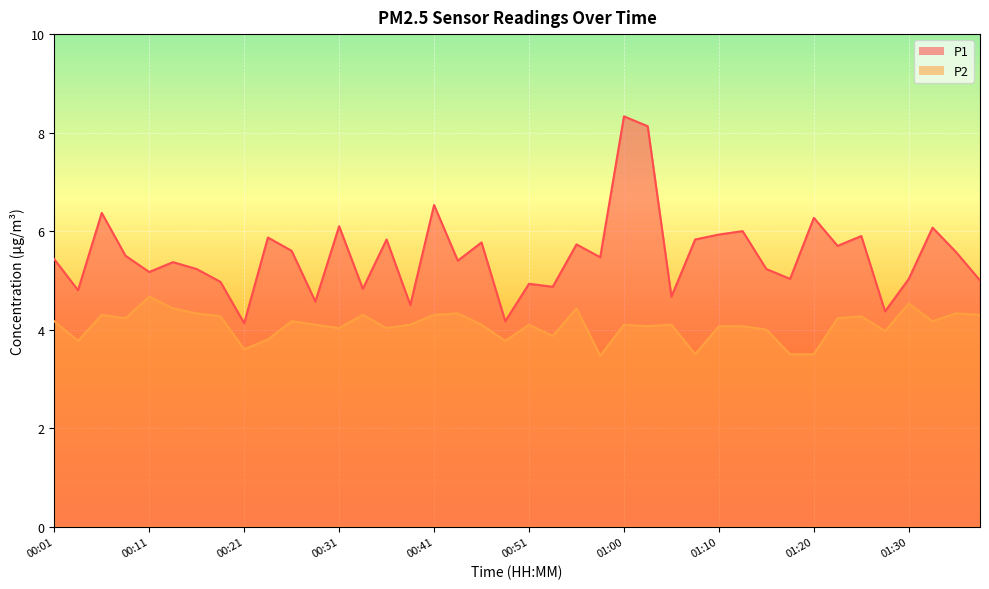

How many lines are shown in the chart?

2